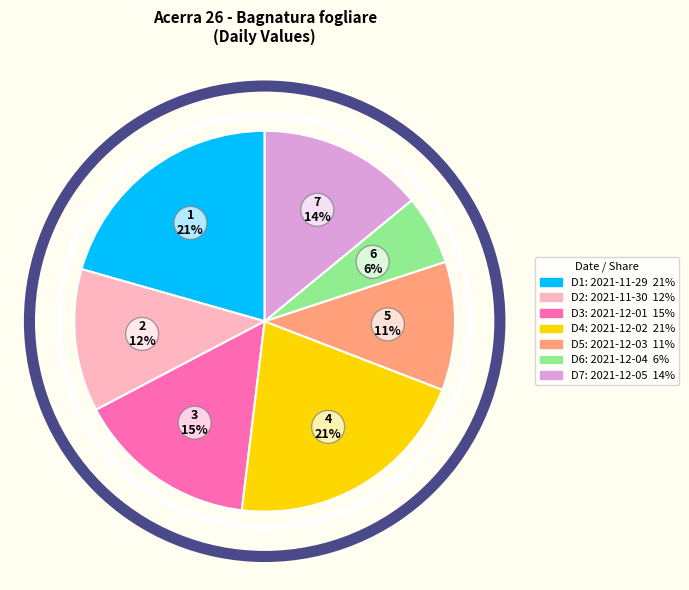

How many slices are in this pie chart?

7